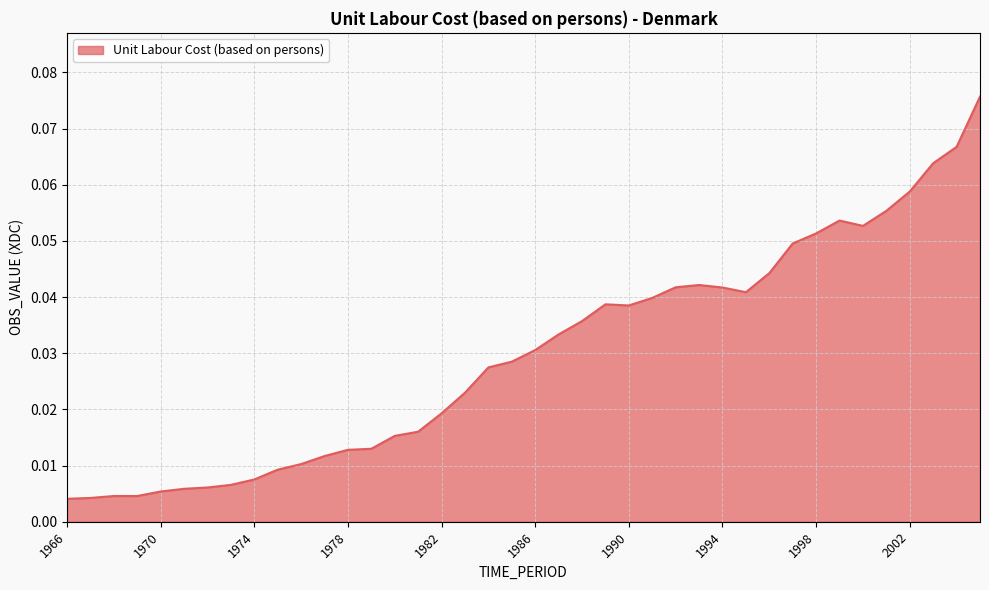

Reading left to right, what are all the values shown in this chart?

1966=0.0	1967=0.0	1968=0.0	1969=0.0	1970=0.0	1971=0.0	1972=0.0	1973=0.0	1974=0.0	1975=0.0	1976=0.0	1977=0.0	1978=0.0	1979=0.0	1980=0.0	1981=0.0	1982=0.0	1983=0.0	1984=0.0	1985=0.0	1986=0.0	1987=0.0	1988=0.0	1989=0.0	1990=0.0	1991=0.0	1992=0.0	1993=0.0	1994=0.0	1995=0.0	1996=0.0	1997=0.0	1998=0.1	1999=0.1	2000=0.1	2001=0.1	2002=0.1	2003=0.1	2004=0.1	2005=0.1